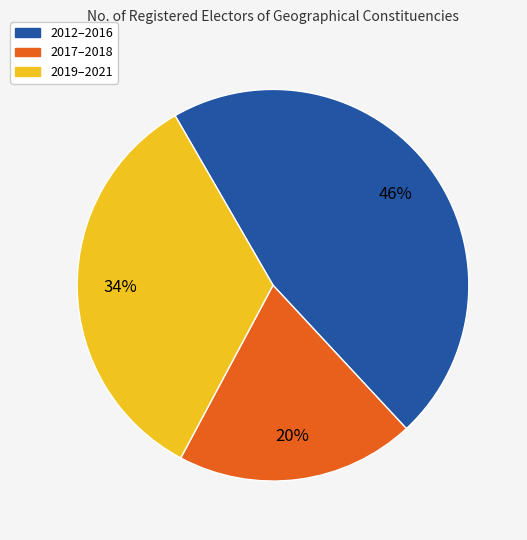

How many segments does this pie chart have?

3